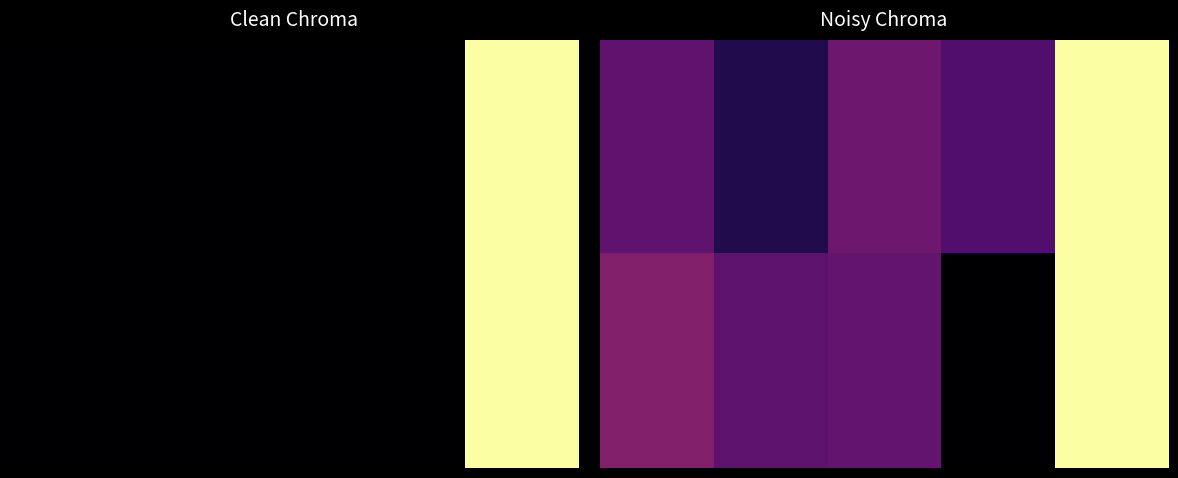

The 0.00 series shows 0.3 at 0. True or false?

True